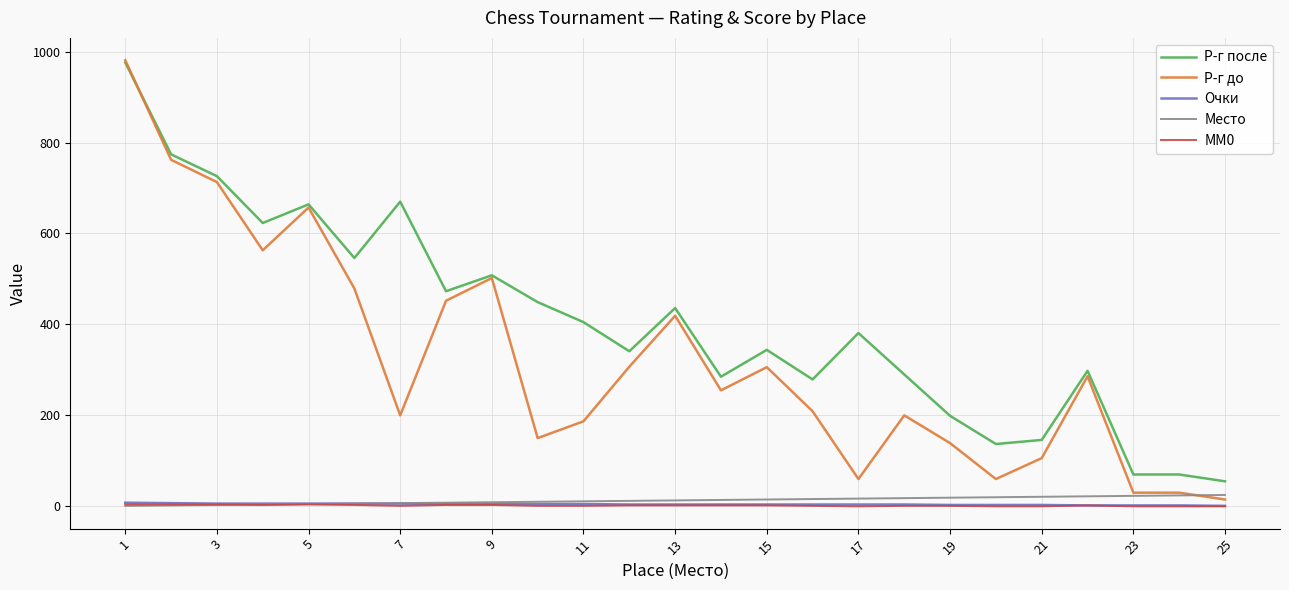

True or false: Место and Р-г после cross at least once.

False